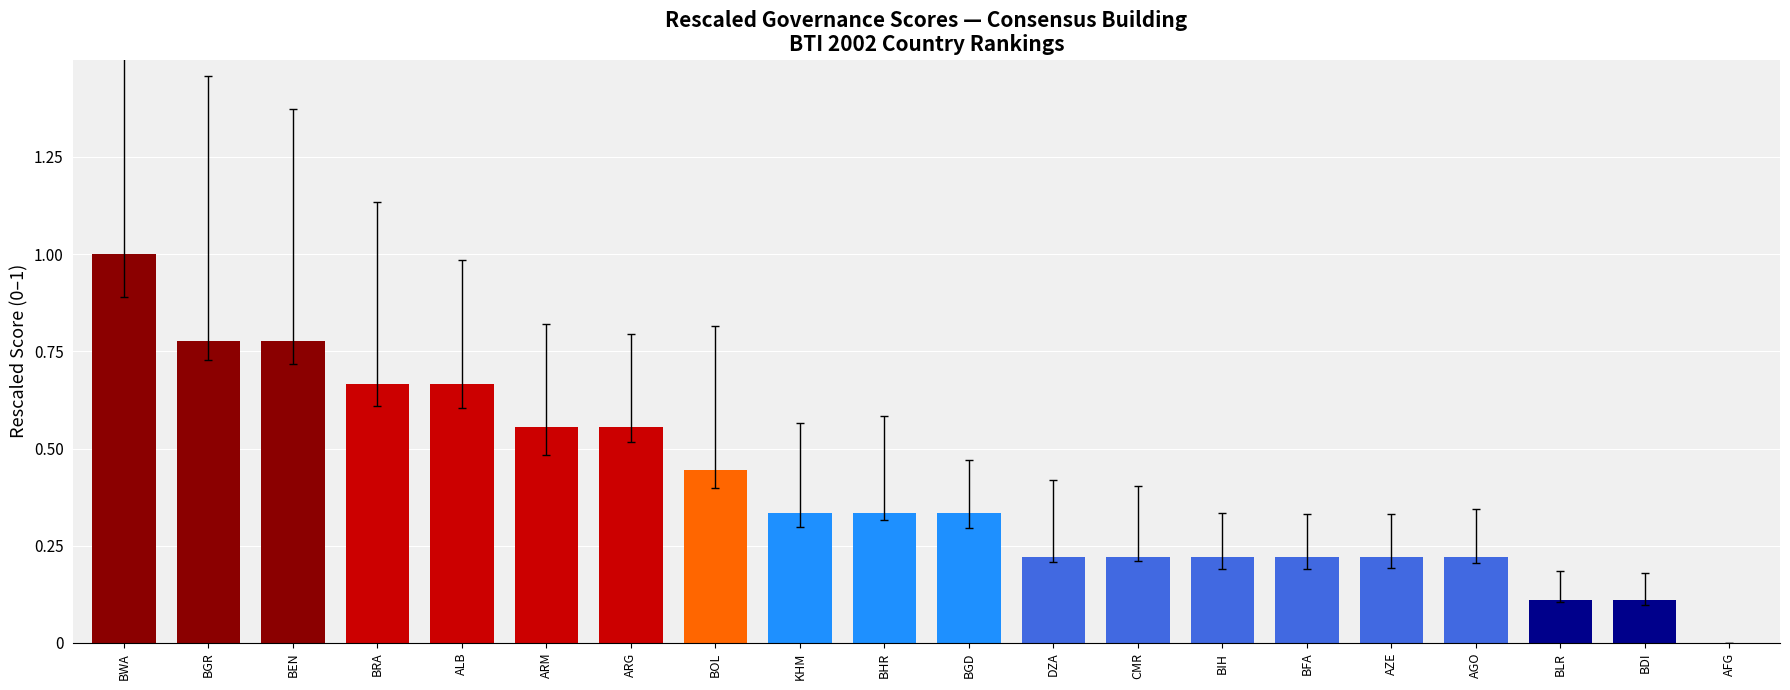

Where is the data nearest to the value 0?

AFG